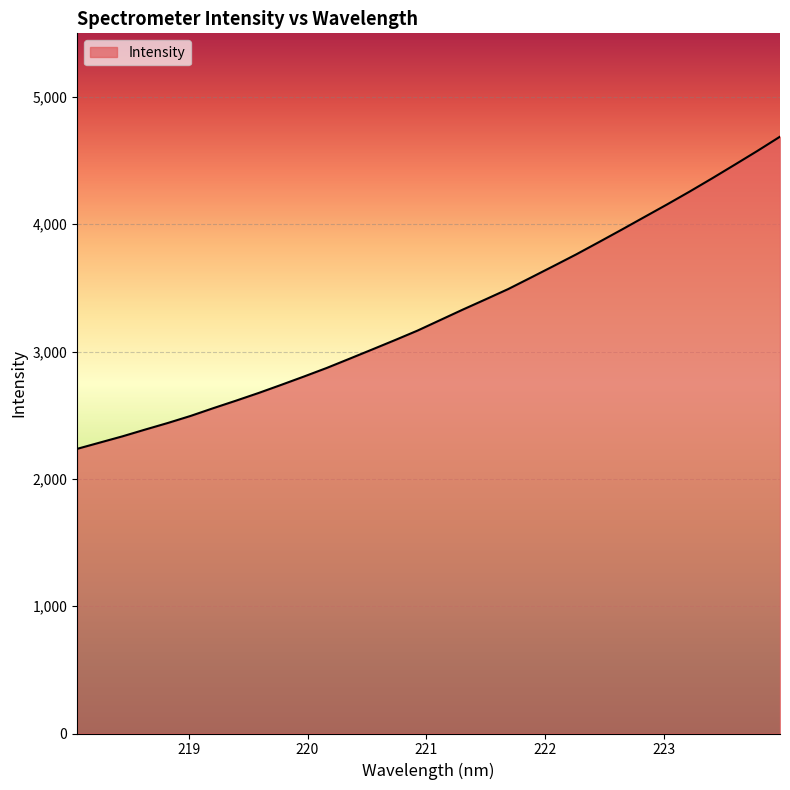

What is the greatest value displayed?

4688.2